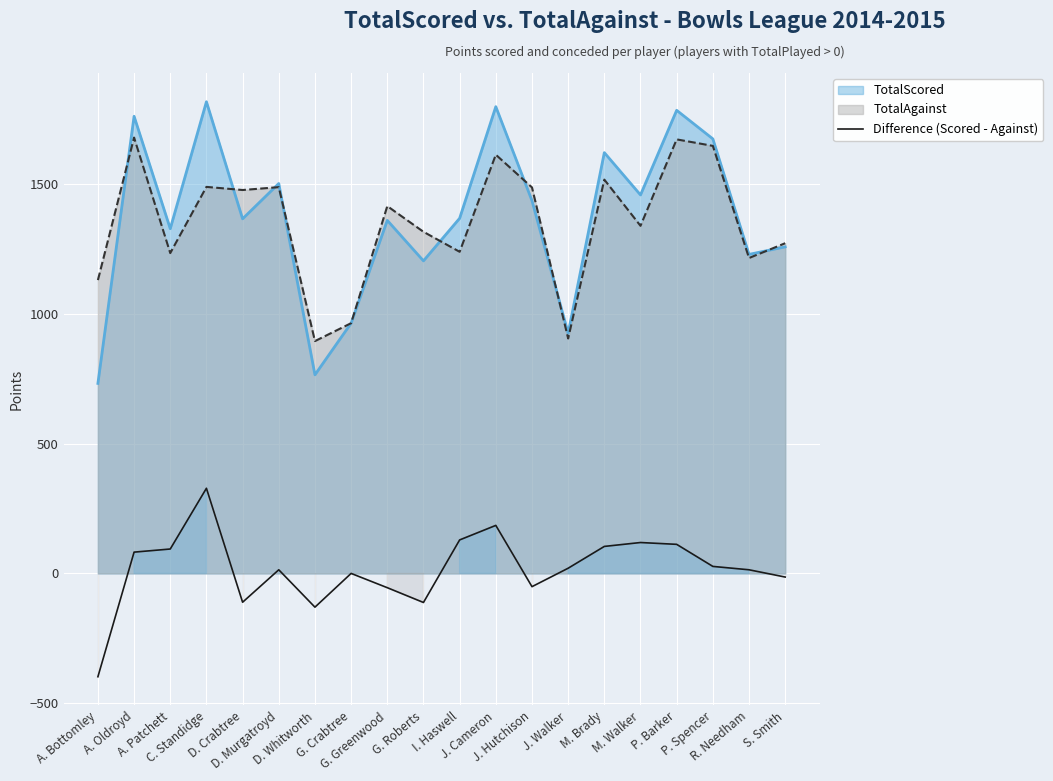

What is the sum of all values?

357